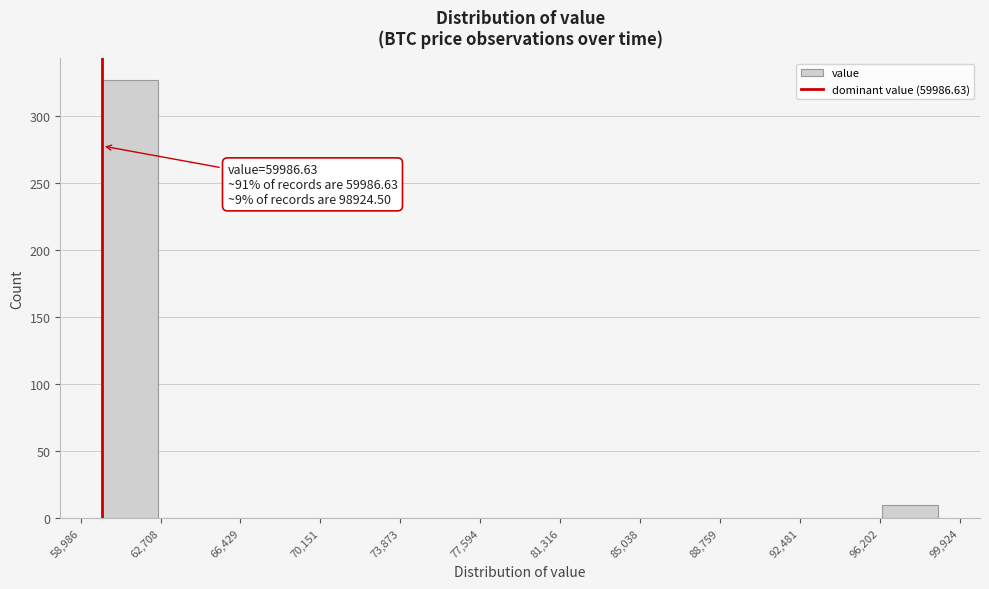

Which range on the x-axis has the tallest bar?

60000 to 62500